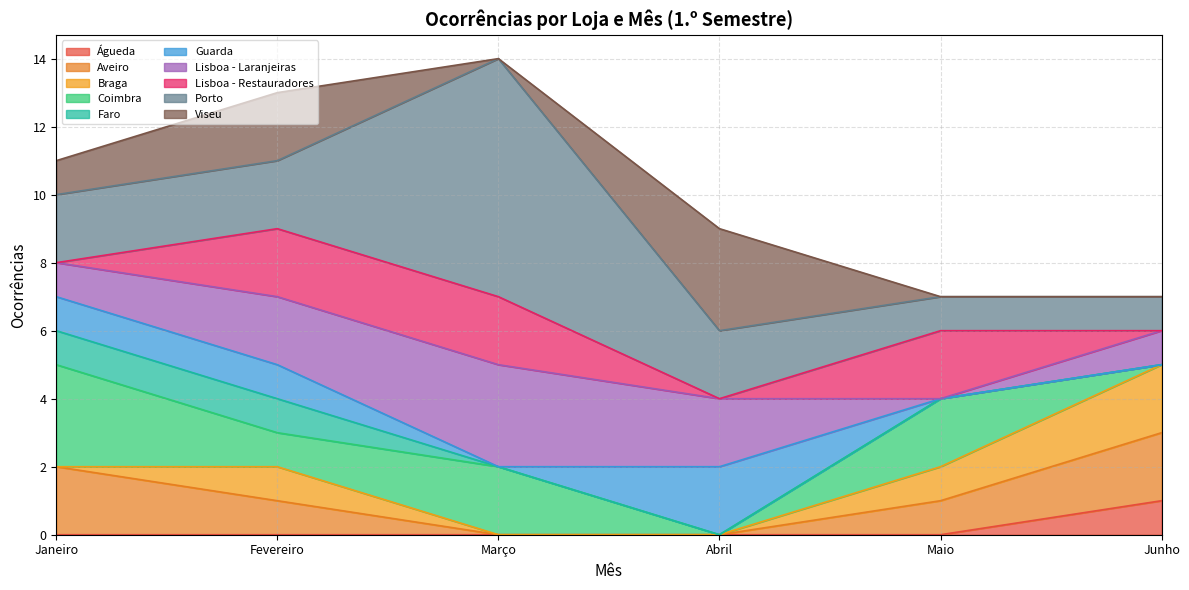

At which label does Águeda reach its peak?

Junho